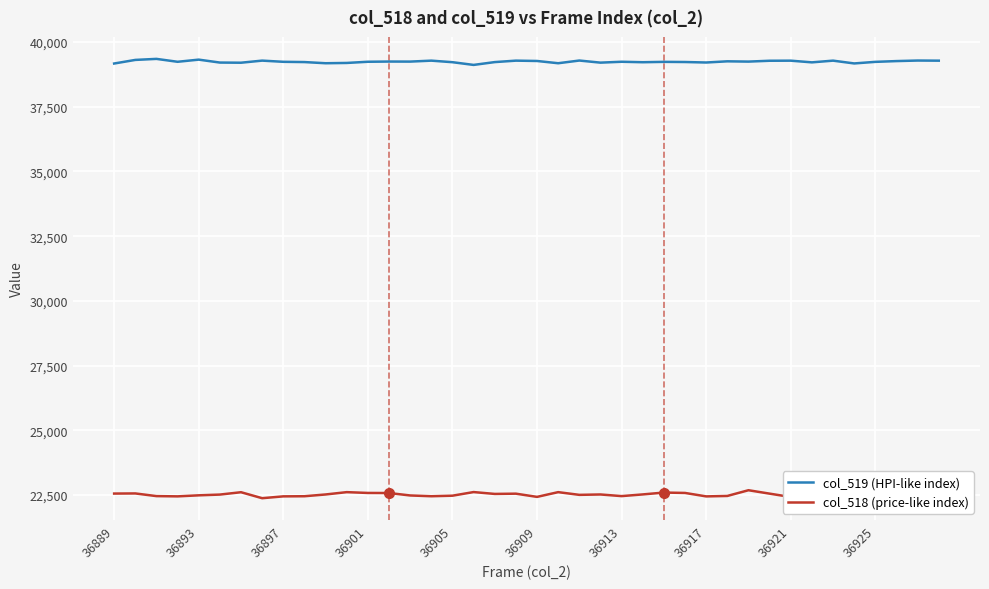

Which series has the largest total across all categories?

col_519 (HPI-like index)